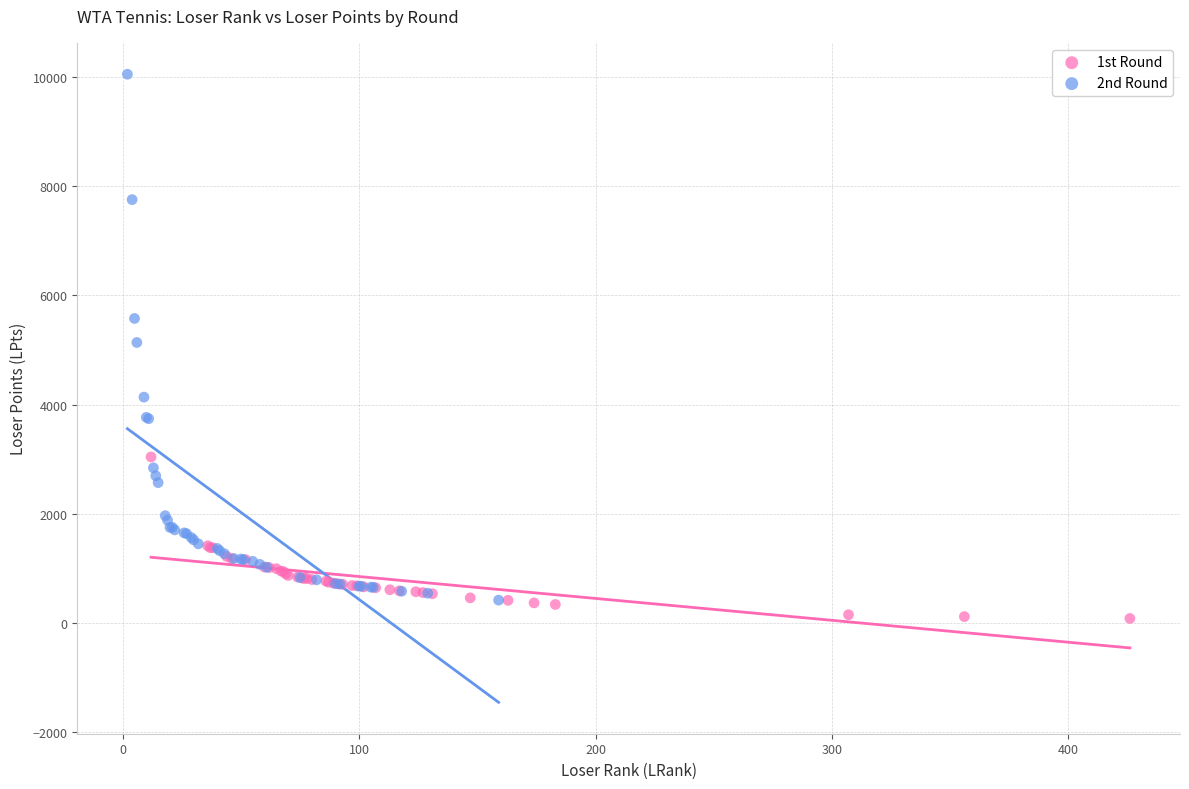

Which series contains the highest Y value?

2nd Round